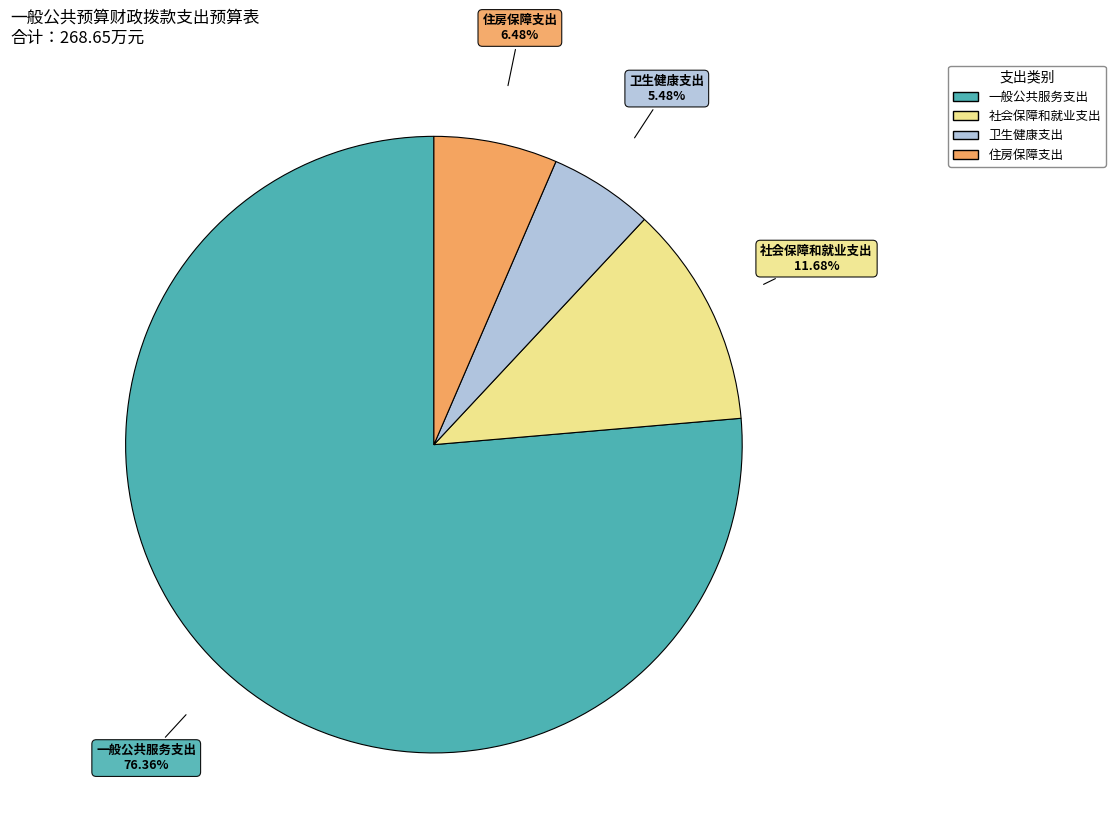

Which slice is the smallest?

卫生健康支出